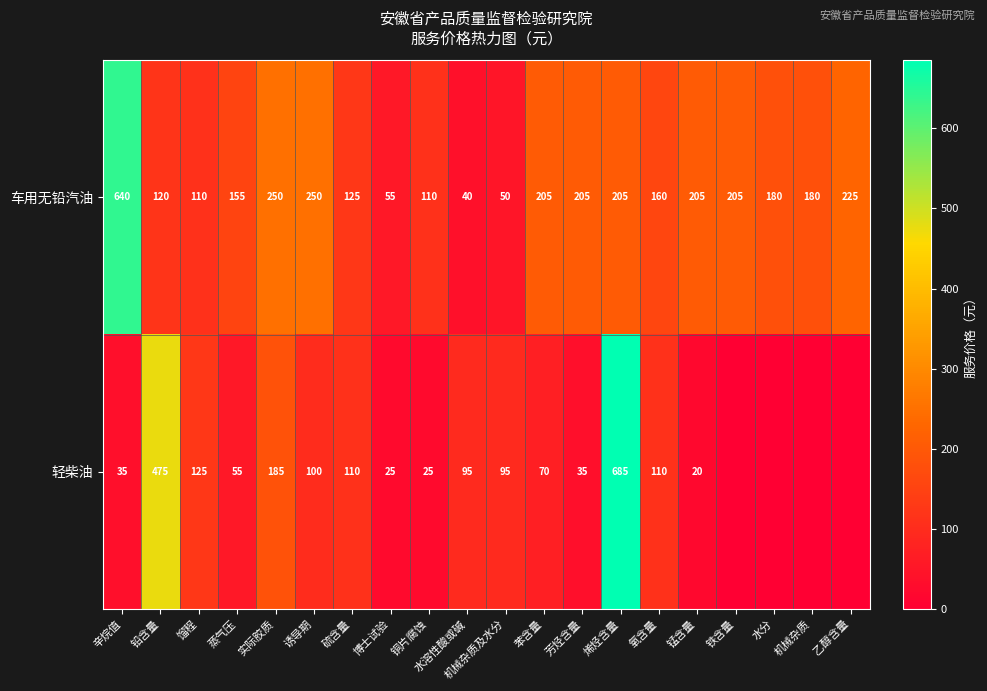

What is the spread (max minus min) of values at 锰含量?

185